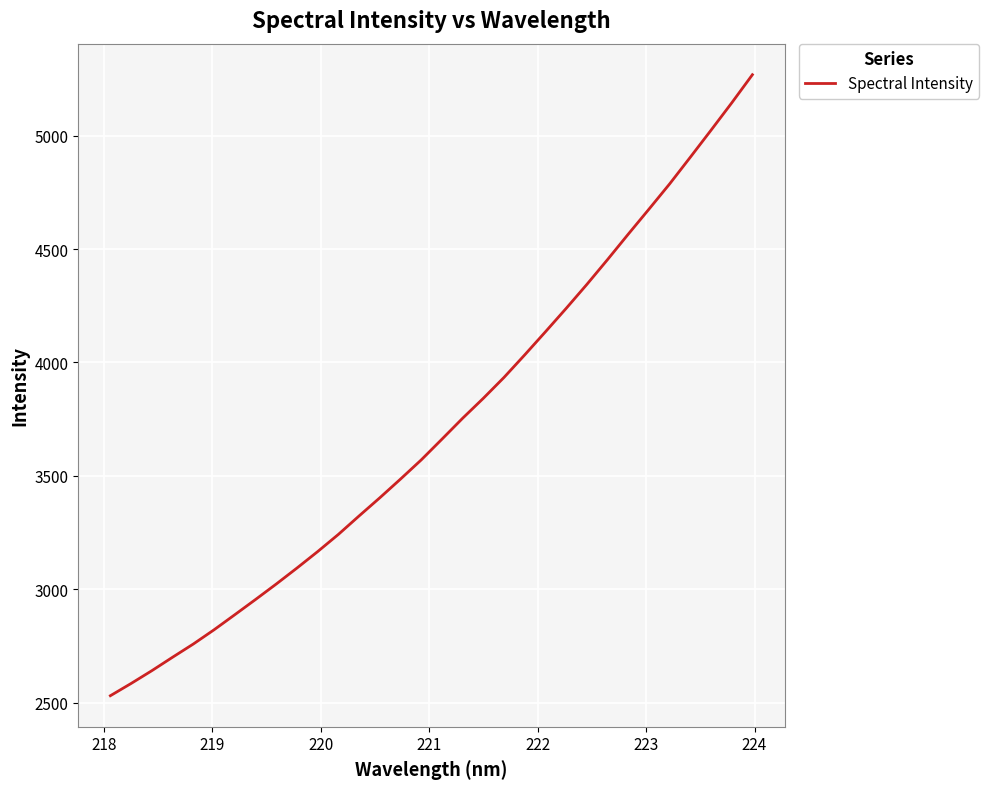

What is the difference between the maximum and minimum values?

2737.6